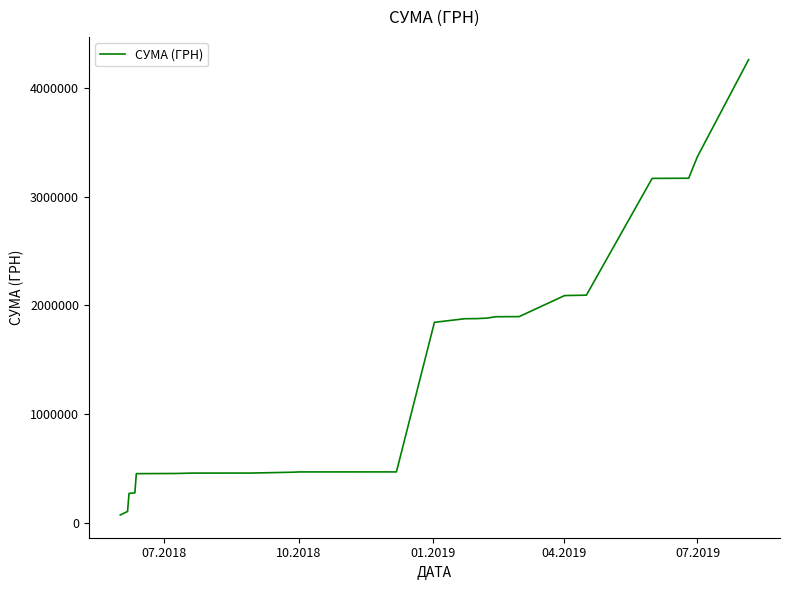

What is the difference between the maximum and minimum values?

4184578.7